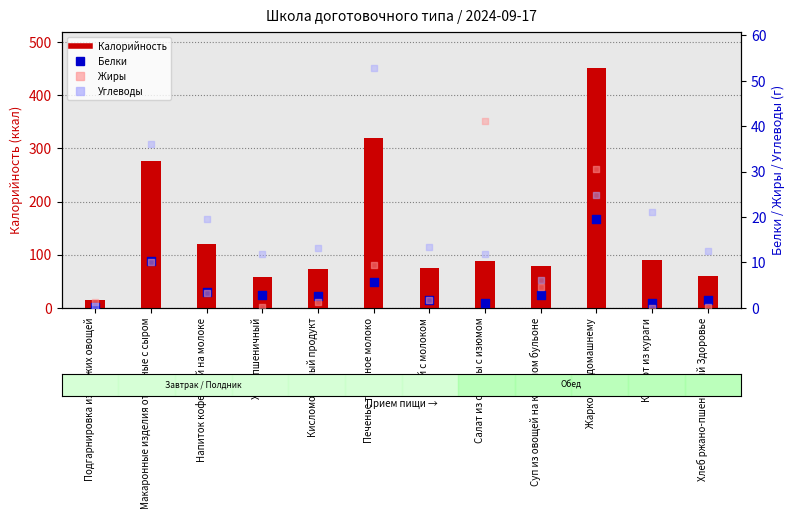

At how many categories does at least one series exceed 367?

1